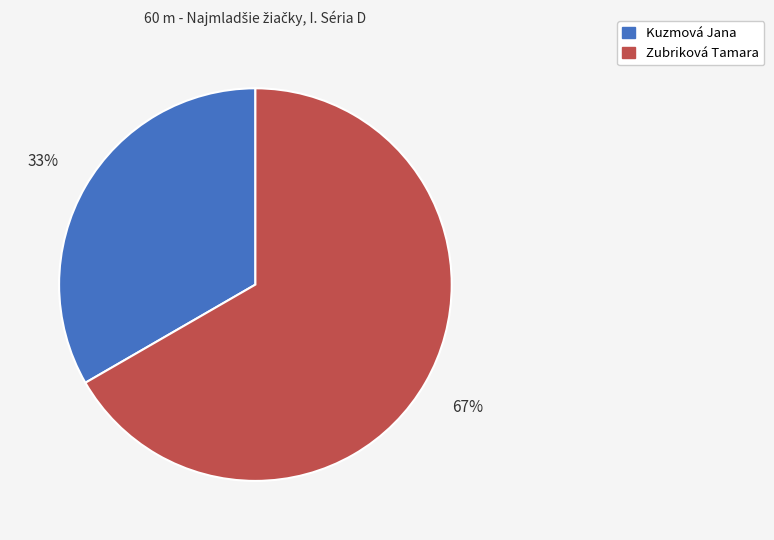

Which slice is the largest?

Zubriková Tamara